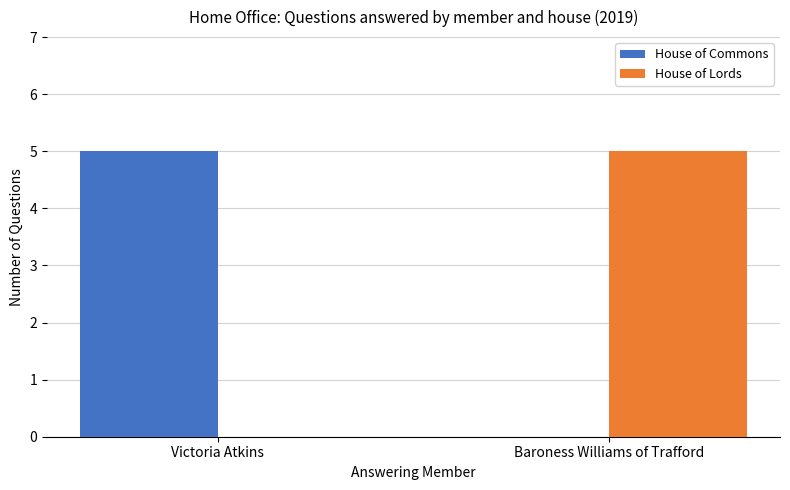

What is the sum of the House of Lords values at Baroness Williams of Trafford and Victoria Atkins?

5